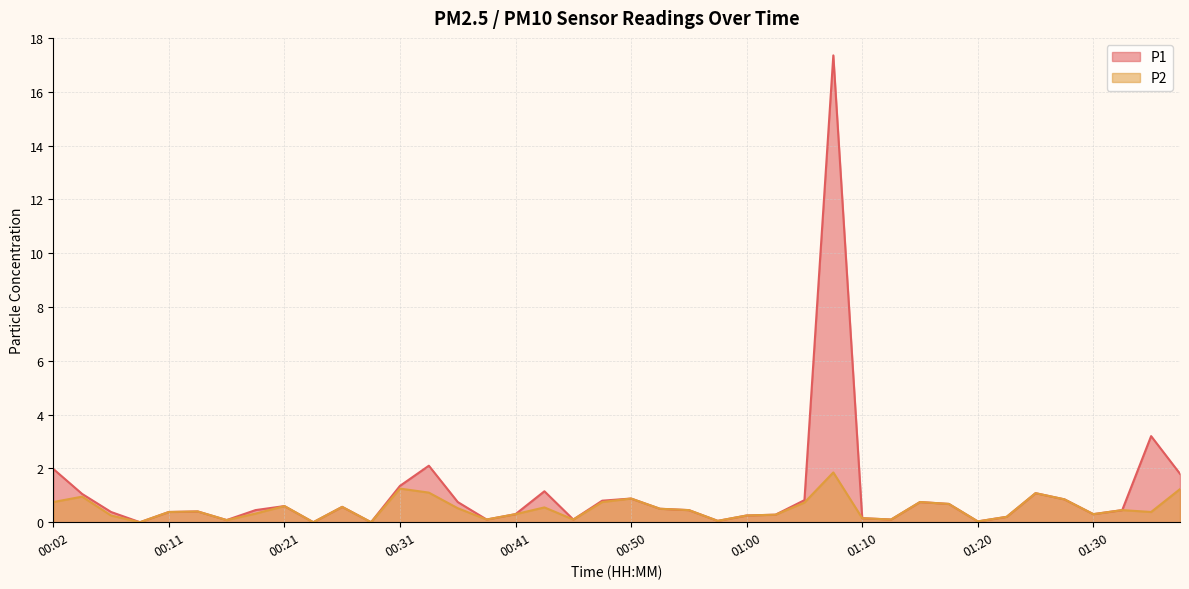

Where is P2 nearest to the value 0?

00:09